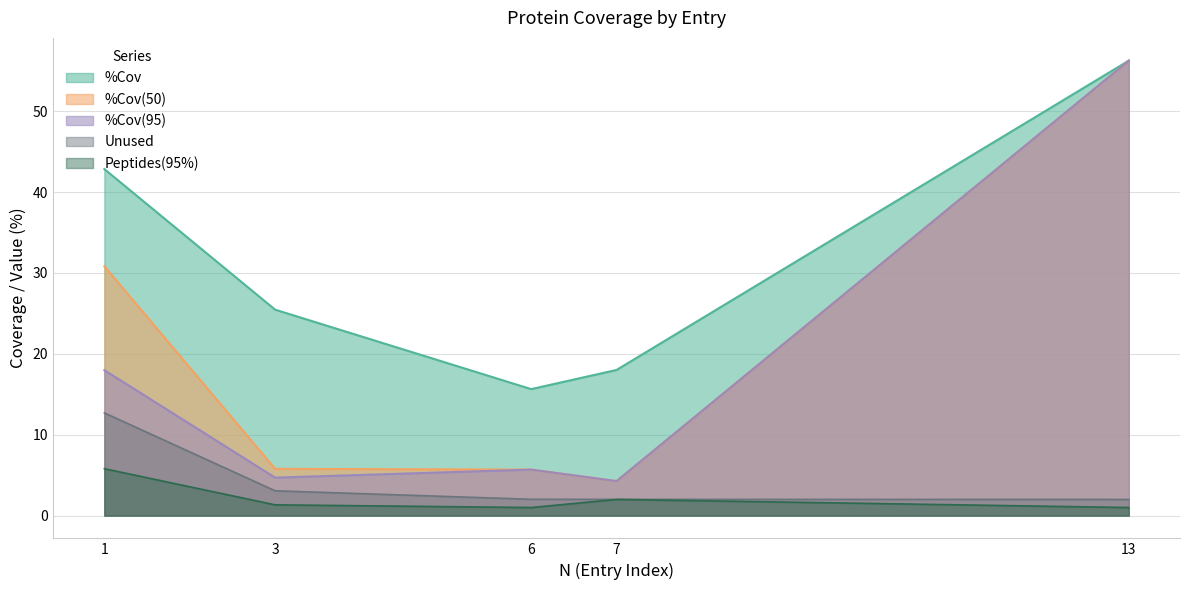

At which category does the chart reach its peak across all series?

13